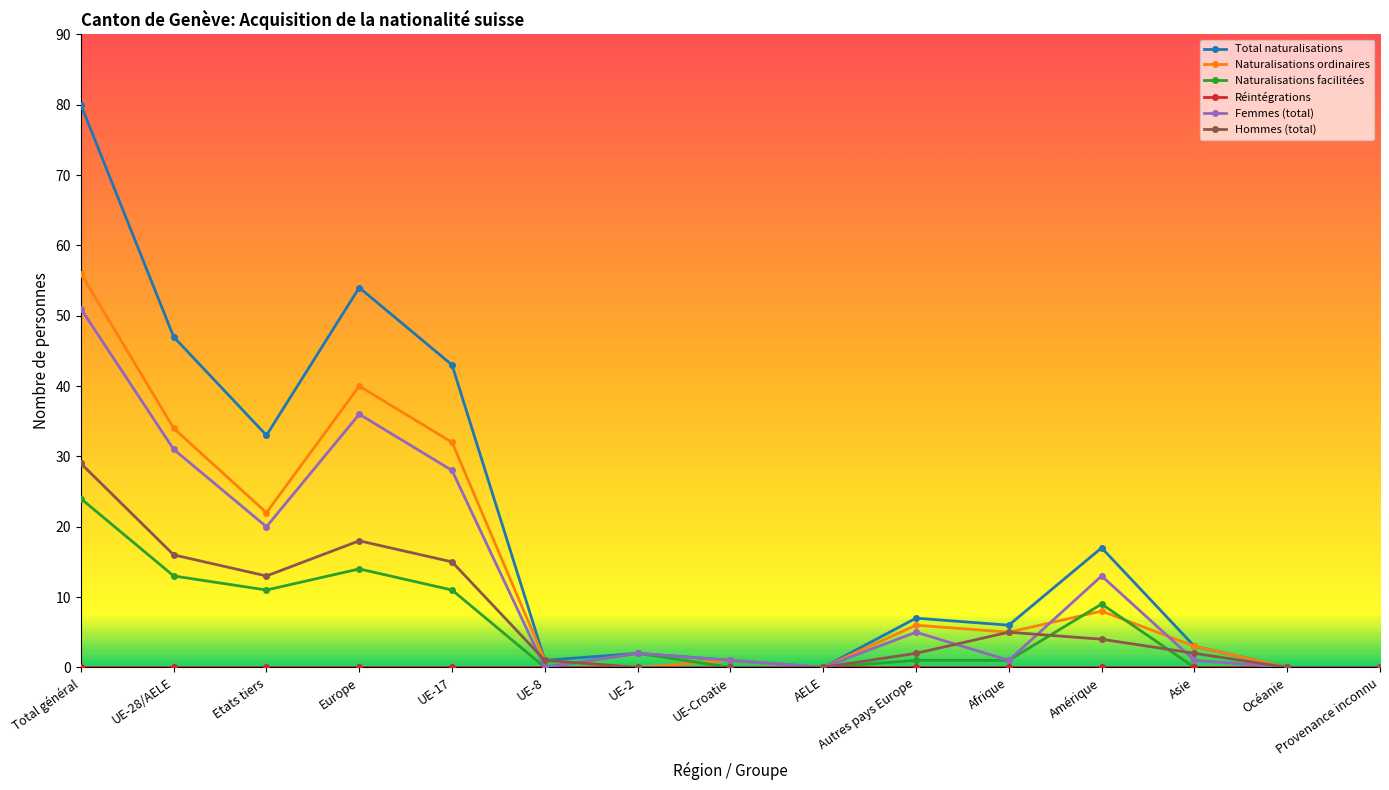

How many lines are shown in the chart?

6